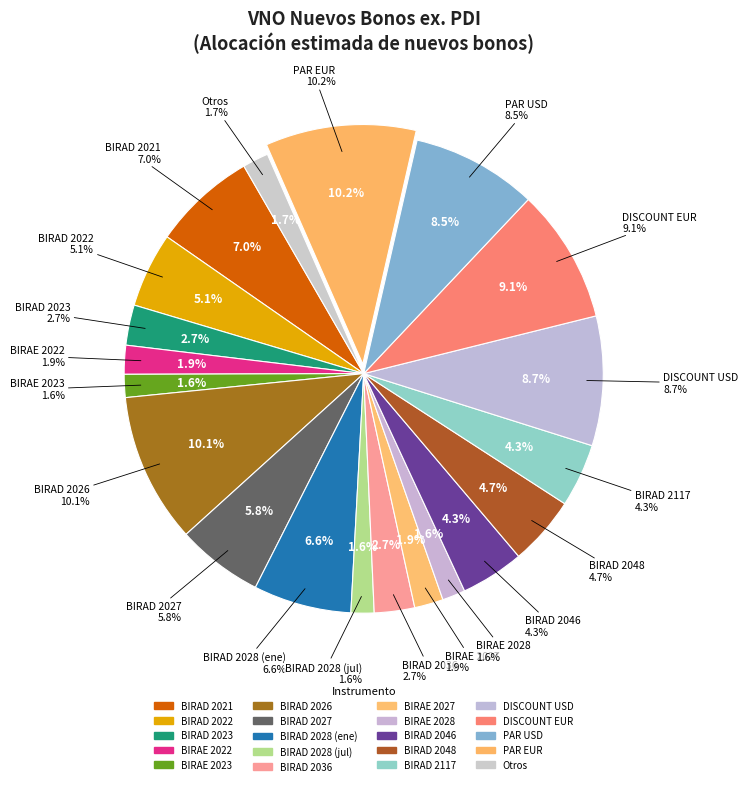

Between BIRAD 2028 (ene) and BIRAD 2048, which is larger?

BIRAD 2028 (ene)